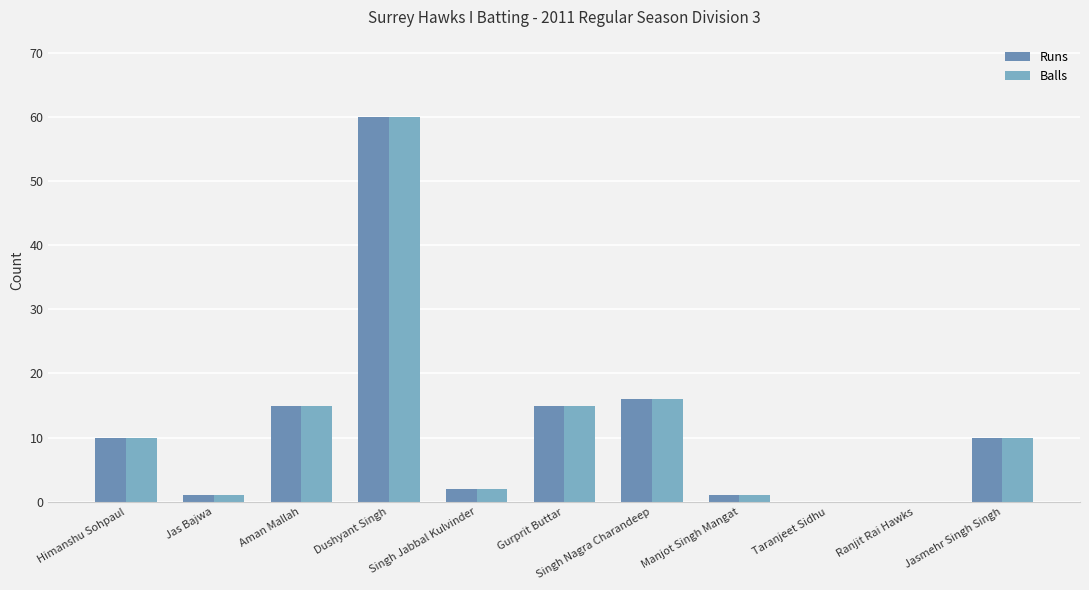

How many series are shown in this chart?

2